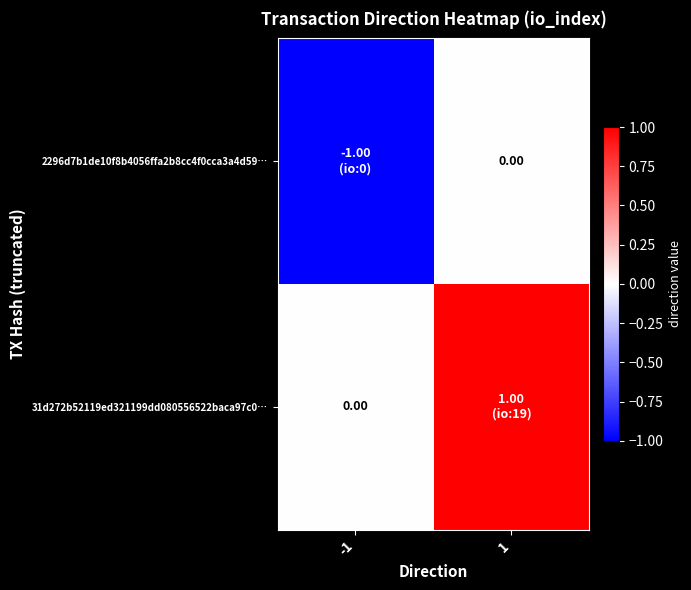

What is the difference between the 2296d7b1de10f8b4056ffa2b8cc4f0cca3a4d59… values at 1 and -1?

1